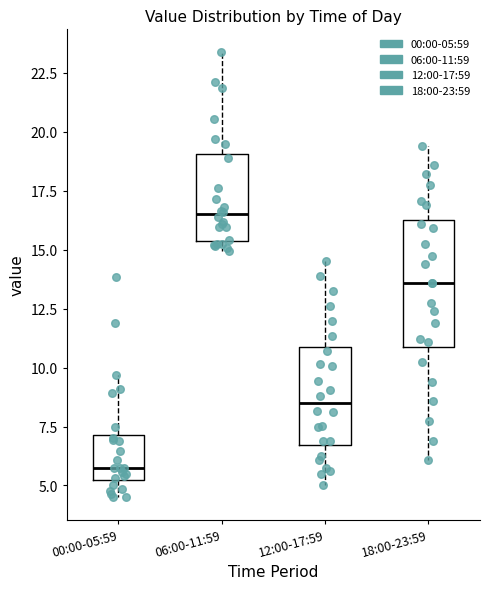

Reading left to right, read every box against the y-axis: the position of its median line, the range the box covers, and the ends of its whiskers. The values are not printed on the chart, so give them approximately, as read against the axis.

00:00-05:59: median 5.5, box 5.0 to 7.0, whiskers 4.5 to 9.5
06:00-11:59: median 16.5, box 15.5 to 19.0, whiskers 15.0 to 23.5
12:00-17:59: median 8.5, box 6.5 to 11.0, whiskers 5.0 to 14.5
18:00-23:59: median 13.5, box 11.0 to 16.5, whiskers 6.0 to 19.5